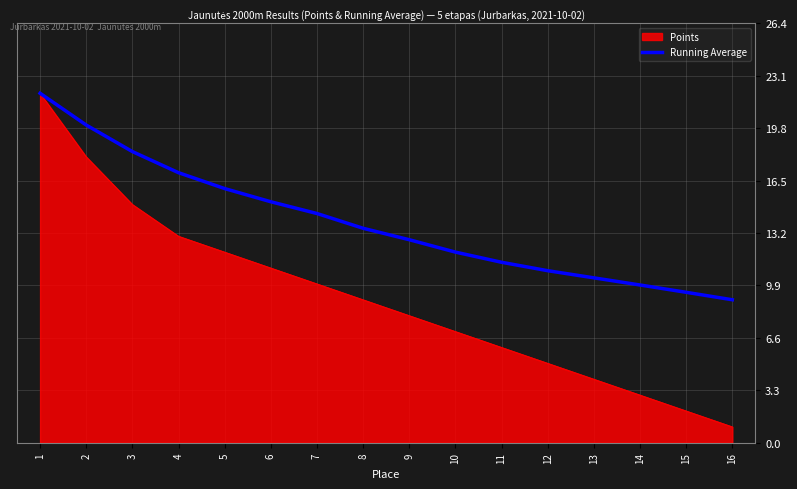

Which series has the largest range (max minus min)?

Points